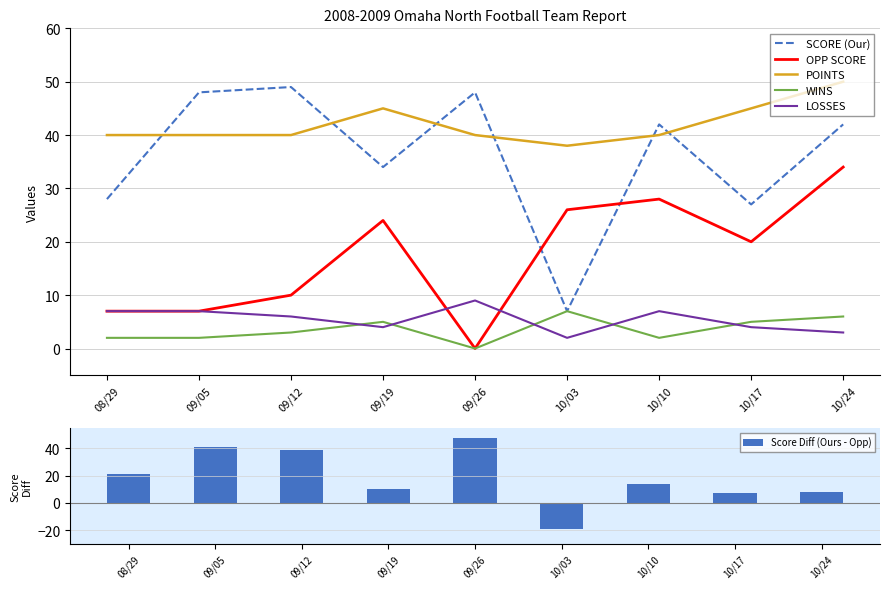

How many data points does each series have?

9